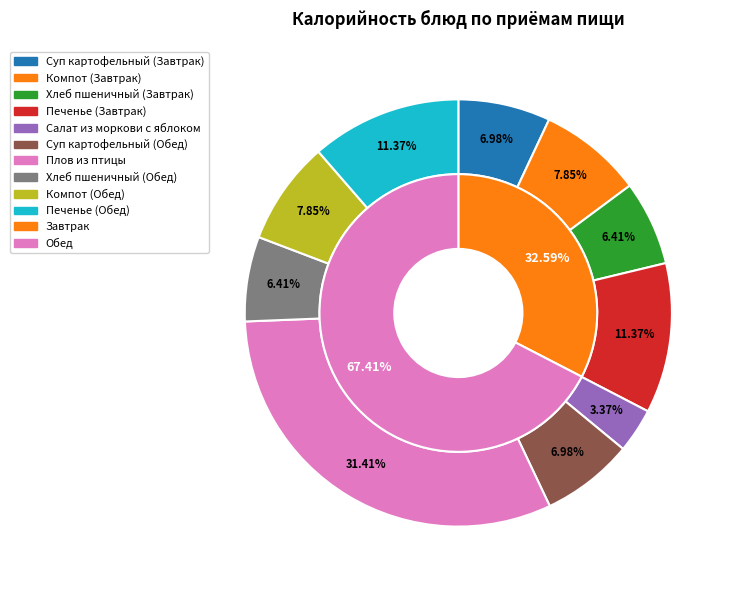

To the nearest percent, what is the difference between the Компот из сухофруктов (Обед) and Печенье (Обед) slice percentages?

4%